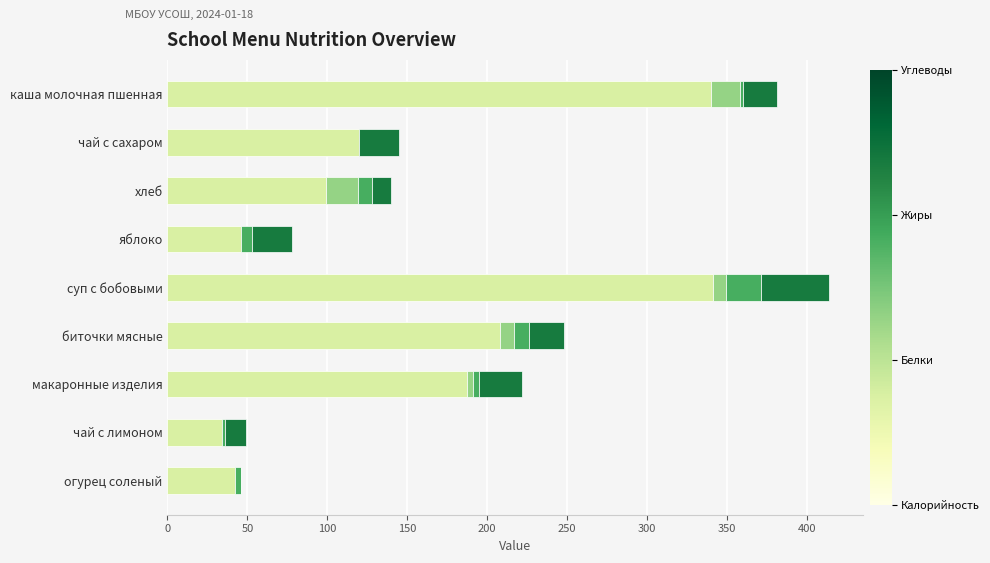

What is the total value across all series at чай с сахаром?

145